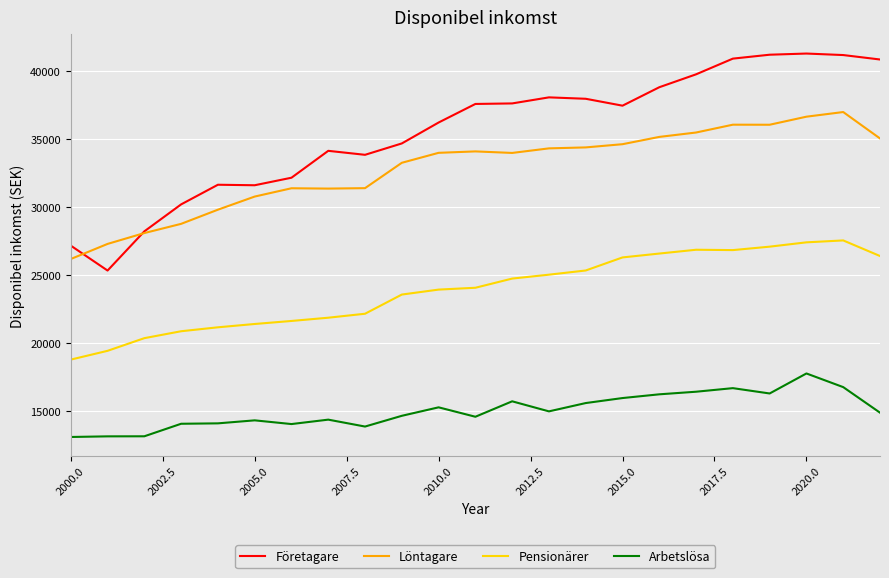

Which series has the largest total across all categories?

Företagare